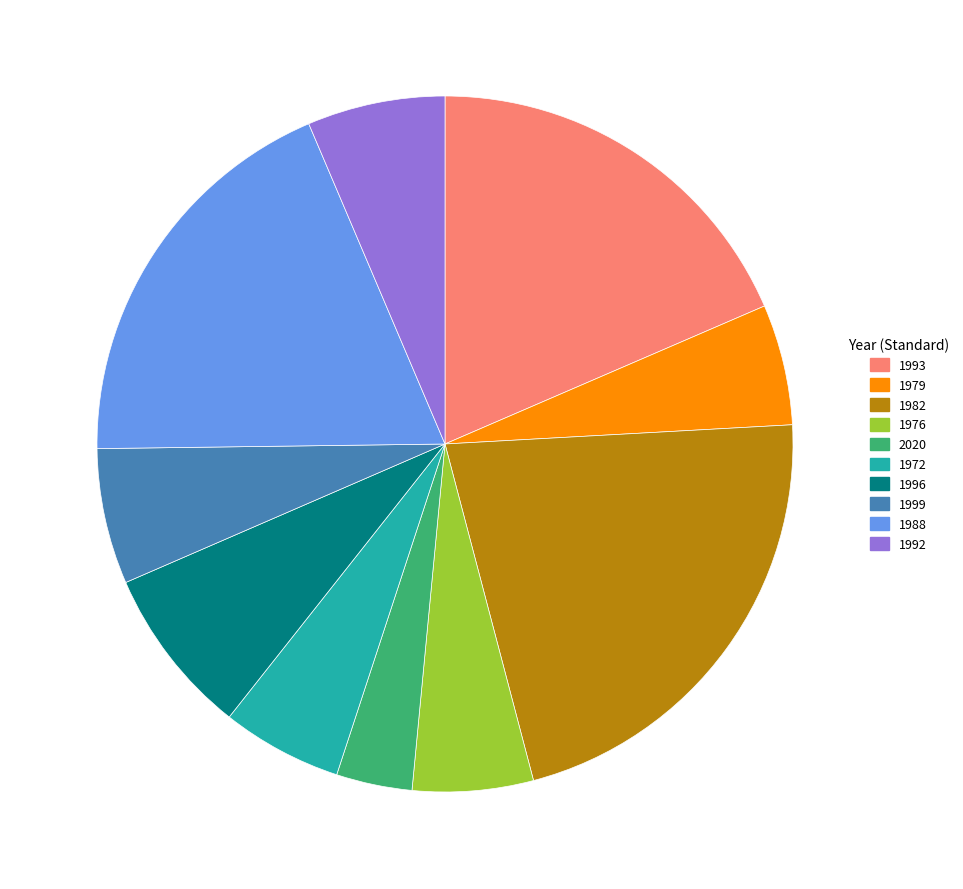

Count the number of slices in the pie.

10